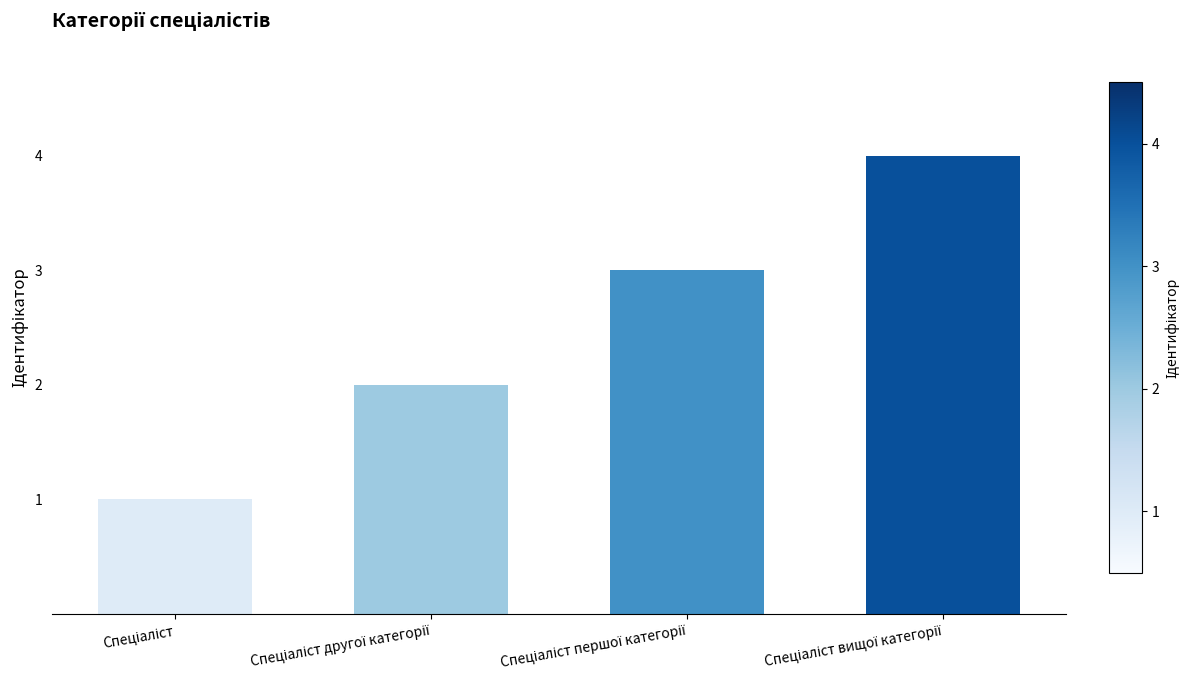

Reading left to right, transcribe all the data shown in this chart.

1	2	3	4